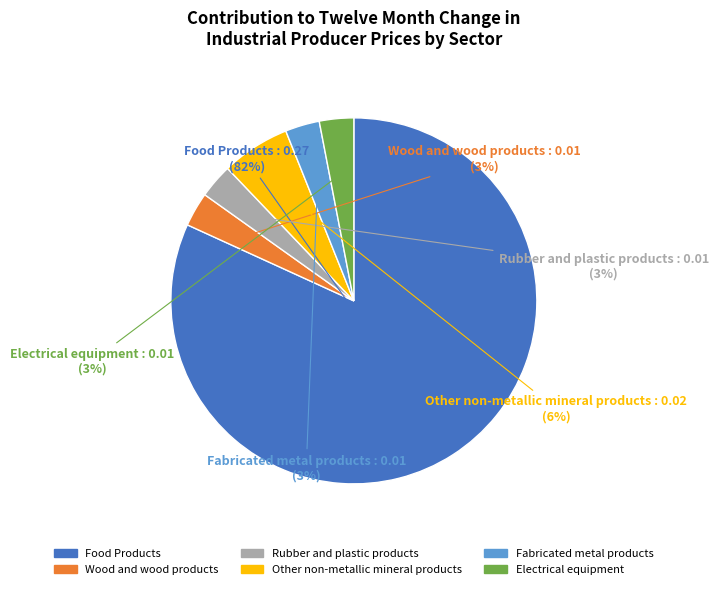

What percentage is the Food Products slice, to the nearest percent?

82%